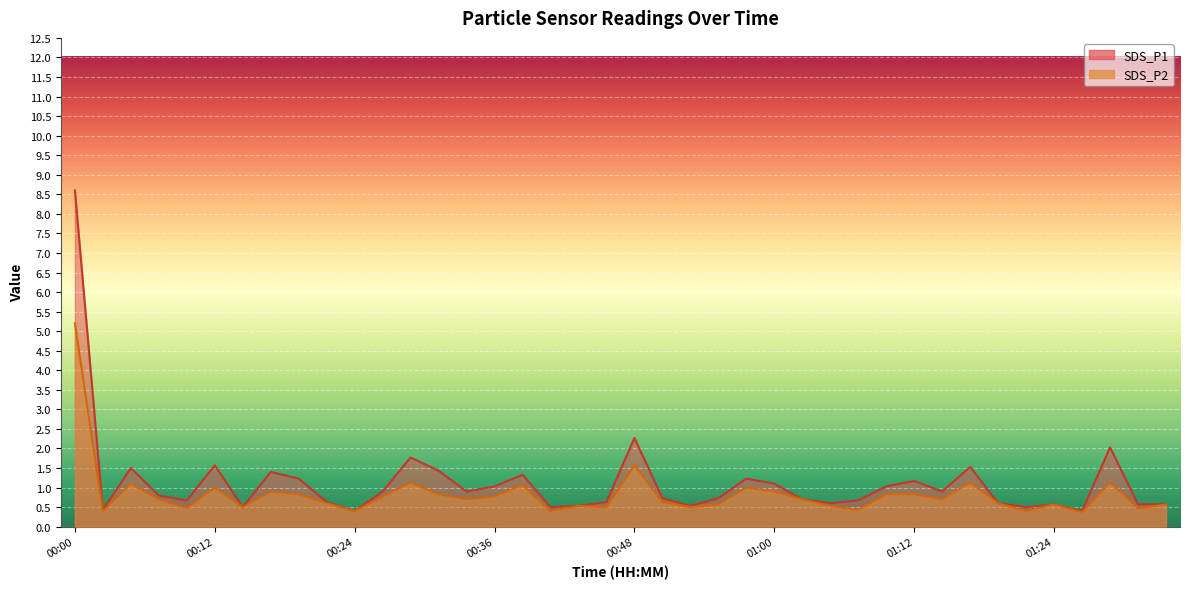

Which has a higher value, 00:33 or 00:19?

00:19